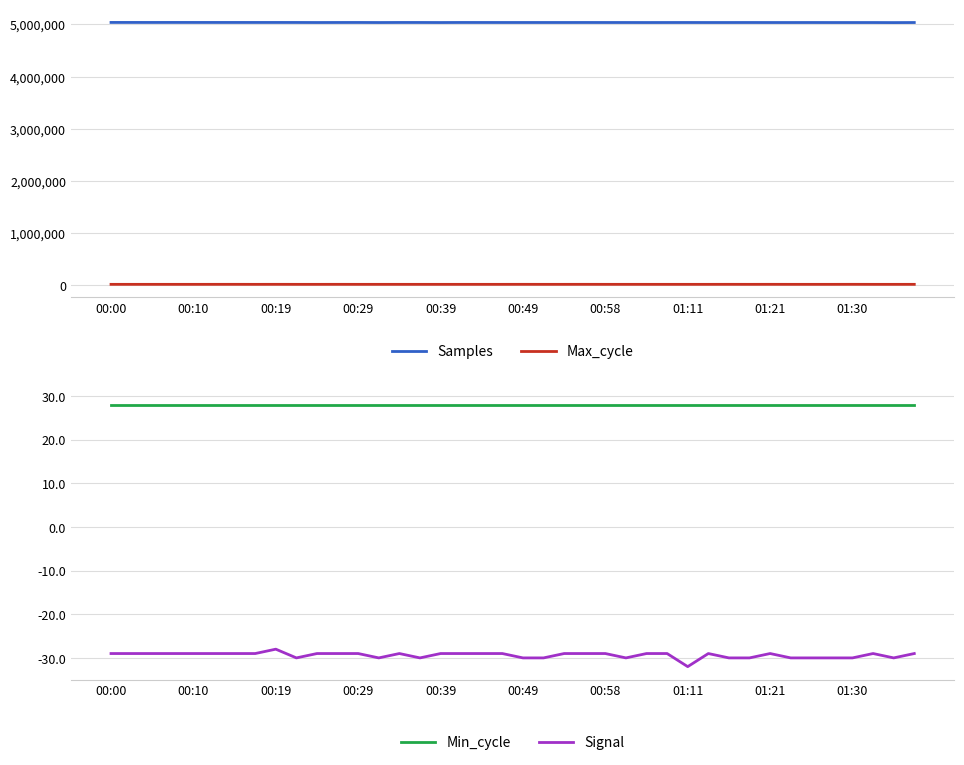

True or false: Min_cycle has a value of 47 at 10.

False